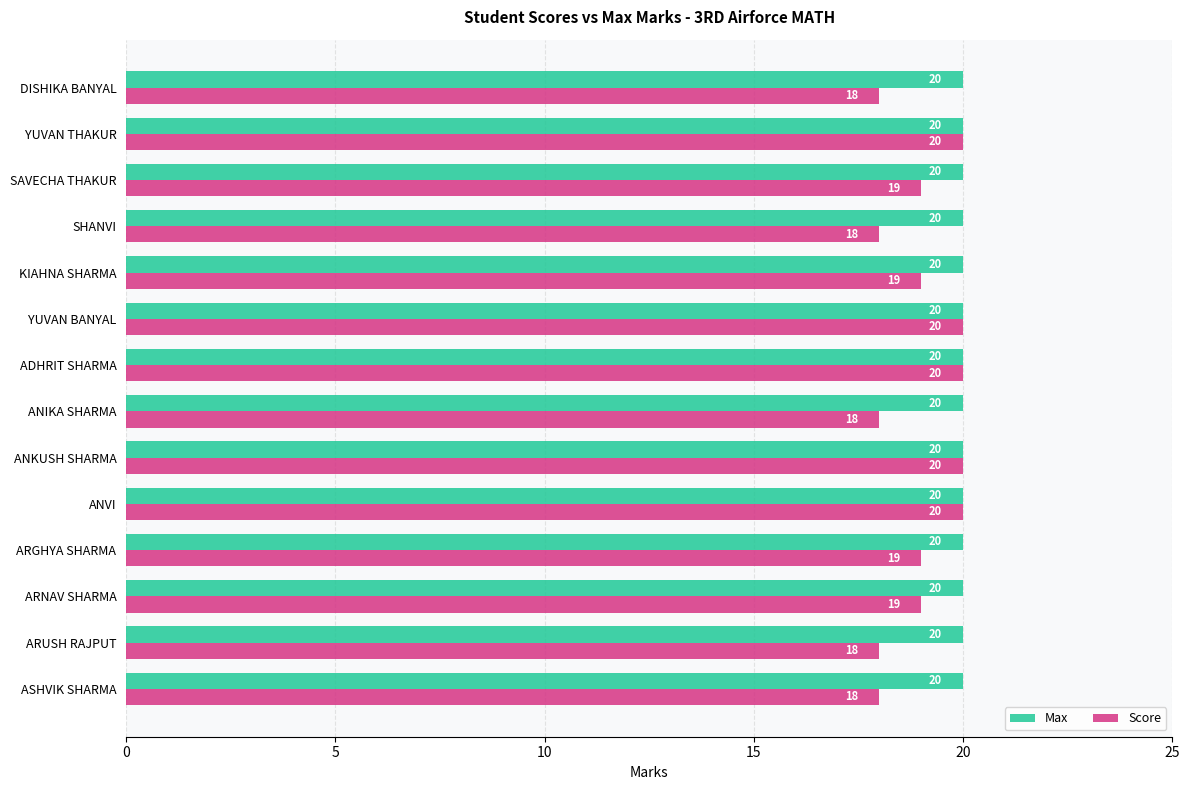

Rank the series at SHANVI from lowest to highest value.

Score, Max